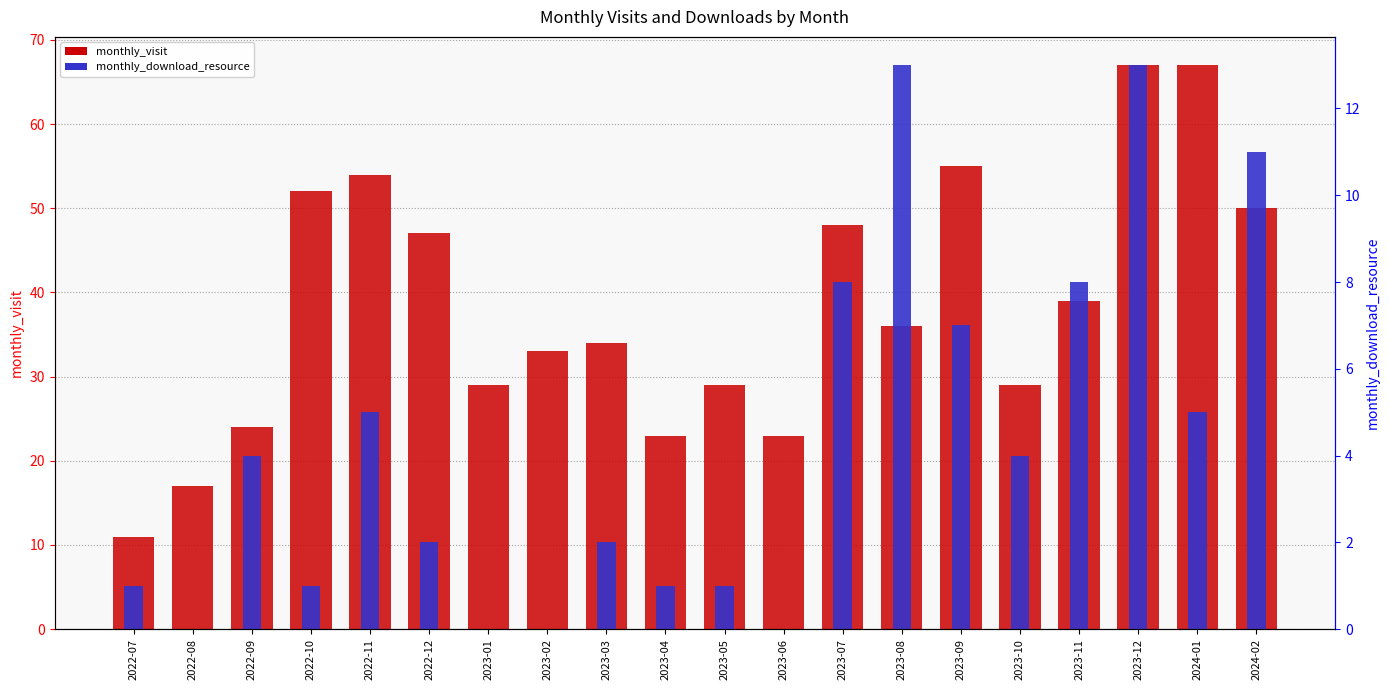

How many groups of bars are there?

20